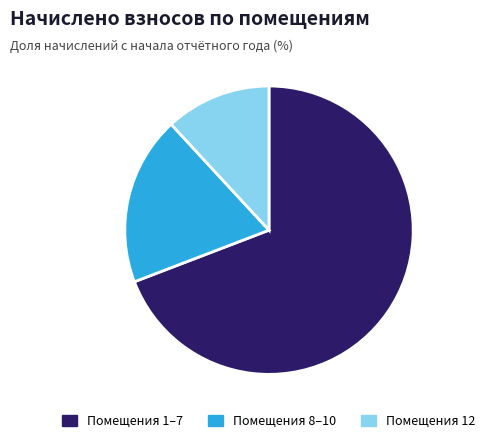

Between Помещения 12 and Помещения 8–10, which is larger?

Помещения 8–10